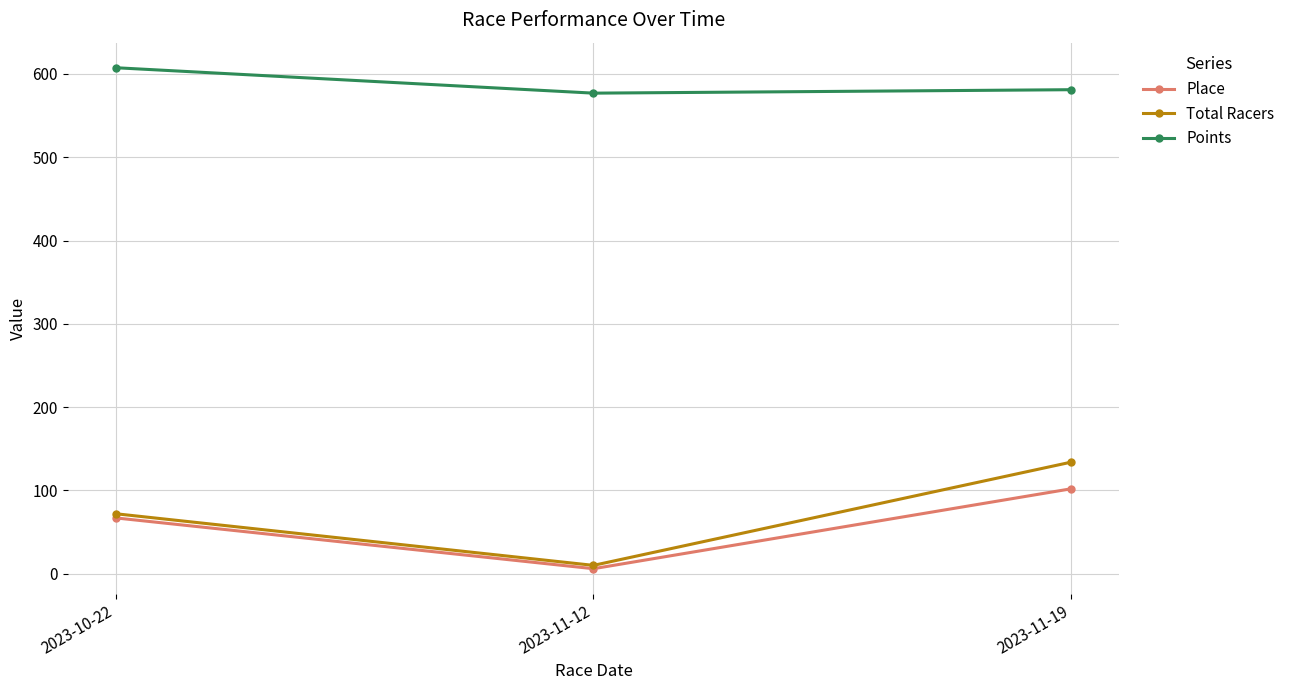

What position from the left is 2023-10-22?

1